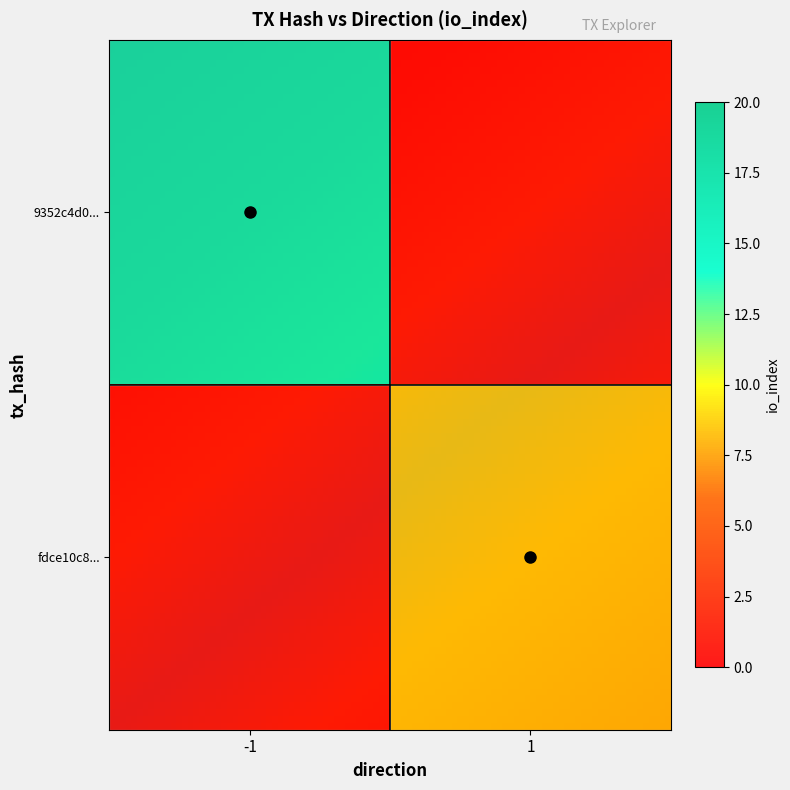

Rank the series at 0 from highest to lowest value.

fdce10c82c7a79bd1e5003f0d366ed39e363d0e, 9352c4d0ce65662d018737c7c562c65a9cb8162